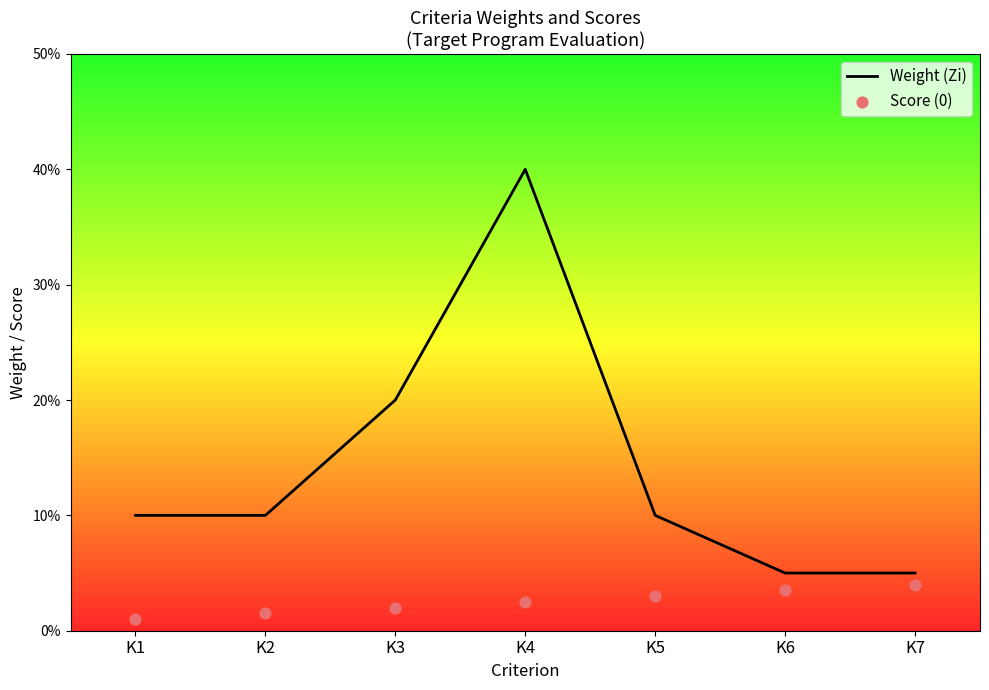

Which series reaches the minimum Y coordinate?

Score (0)